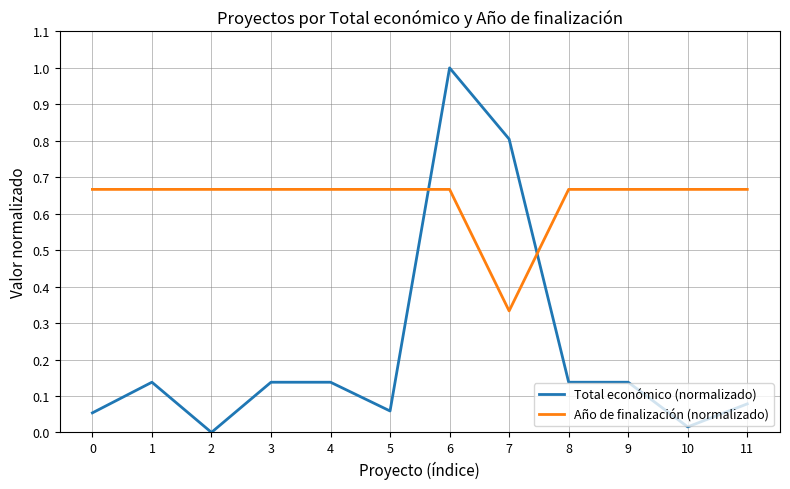

At which label is Año de finalización (normalizado) closest to 0?

7